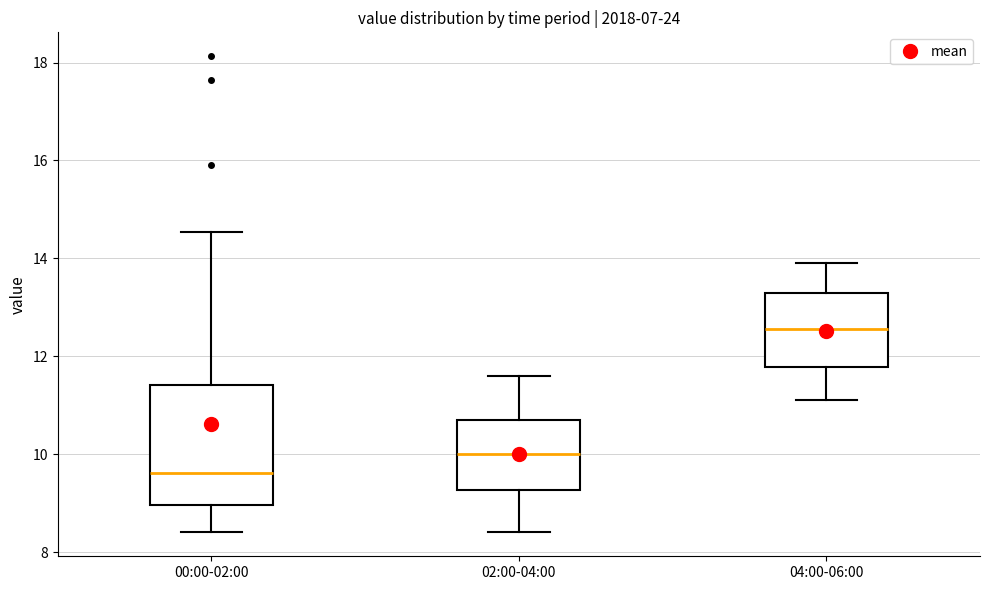

Which box's median line is the lowest?

00:00-02:00